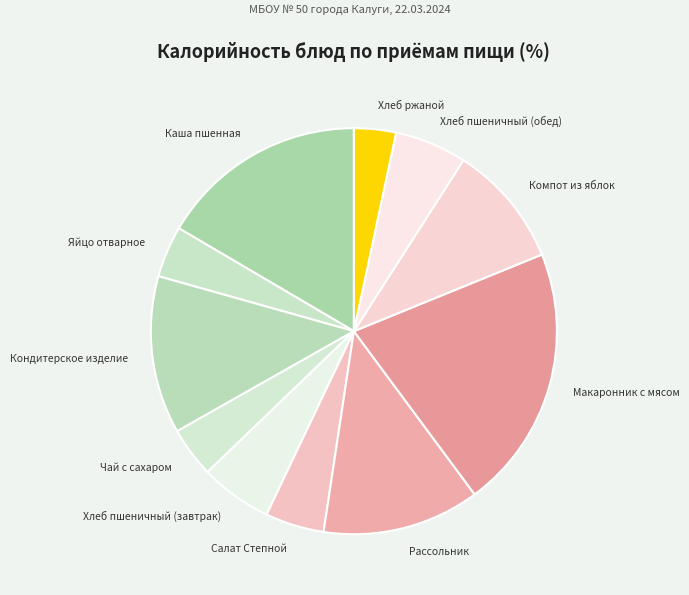

Count the number of slices in the pie.

11